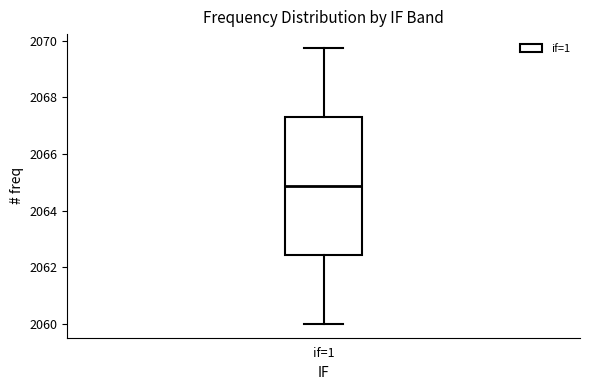

Where is the lower edge of the box for if=1 on the y-axis? The values are not printed on the chart, so give them approximately, as read against the axis.

2062.4